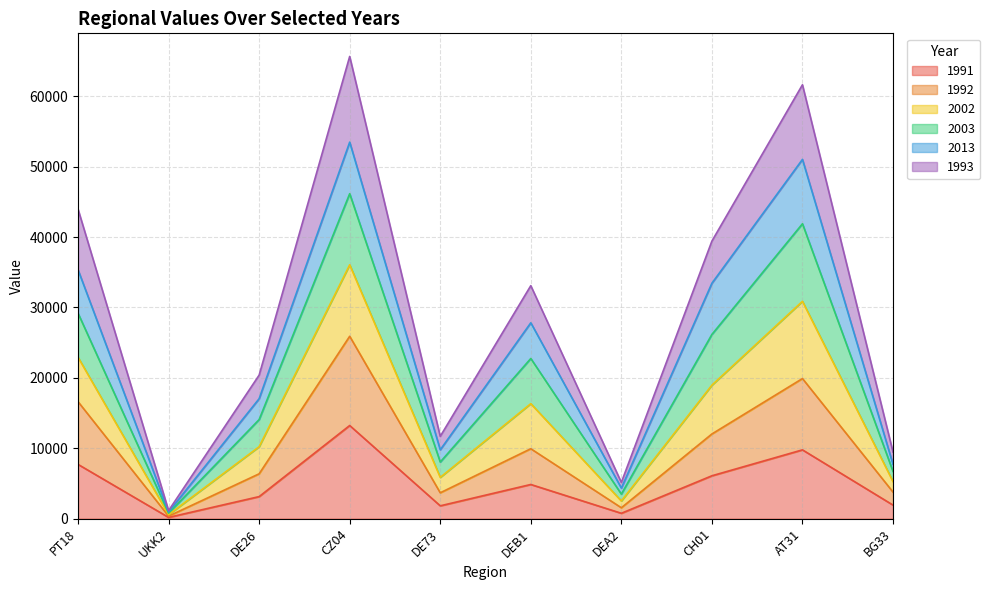

The value of 1991 at AT31 is 6464. True or false?

False